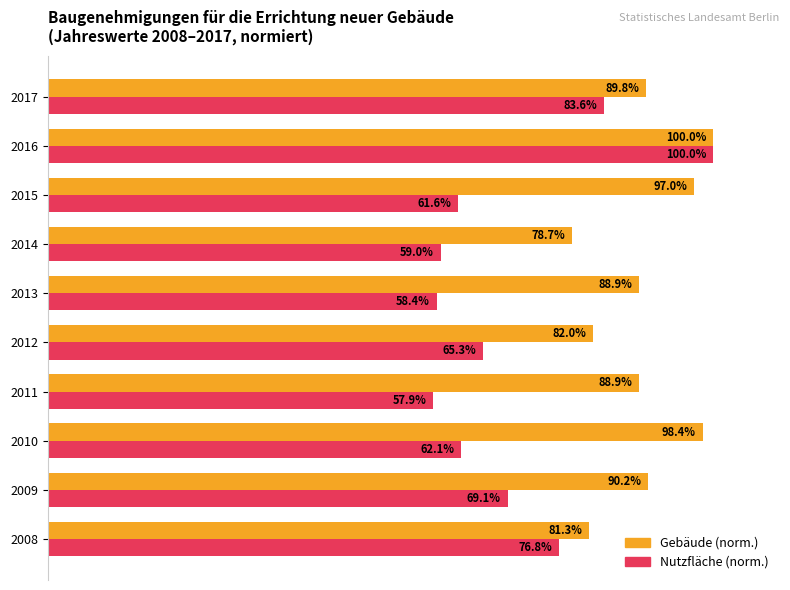

Which series has the largest total across all categories?

Gebäude (norm.)